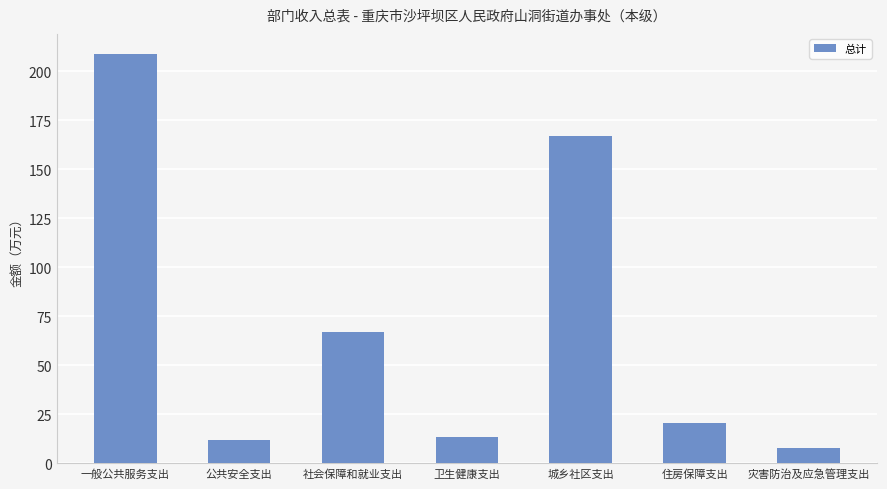

Count the number of data series in this chart.

1